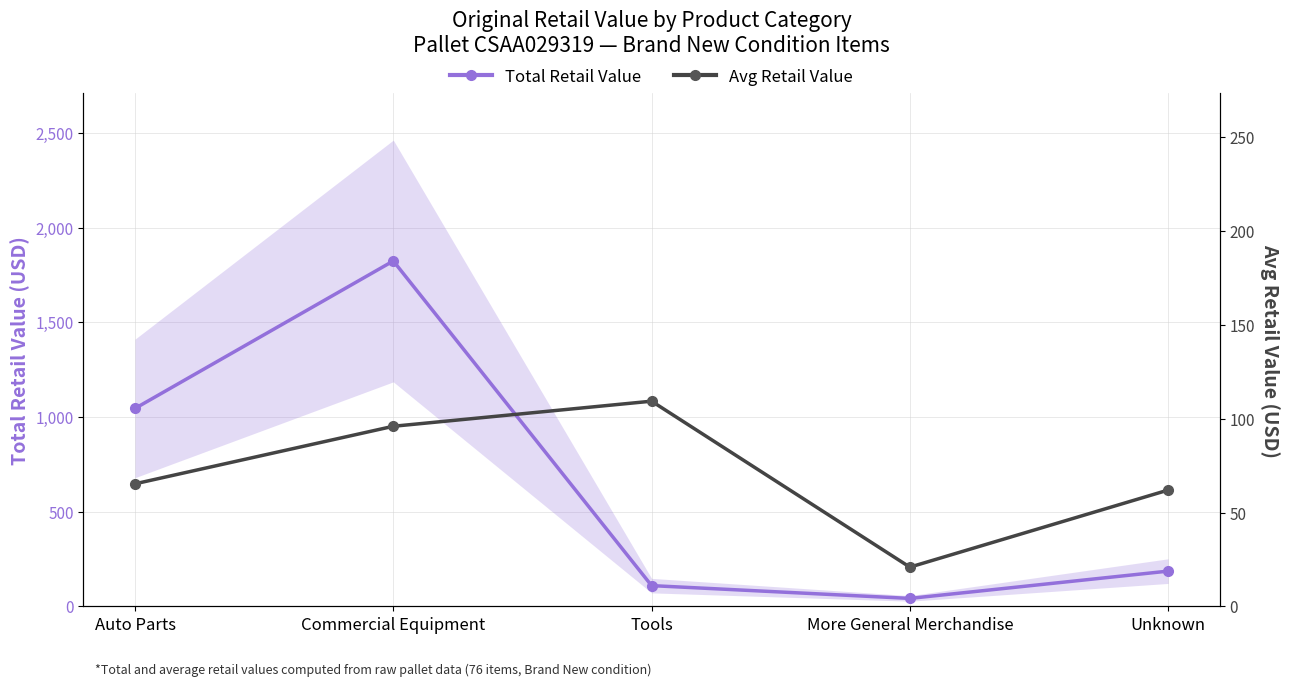

True or false: Avg Retail Value has a value of 62.0 at Unknown.

True